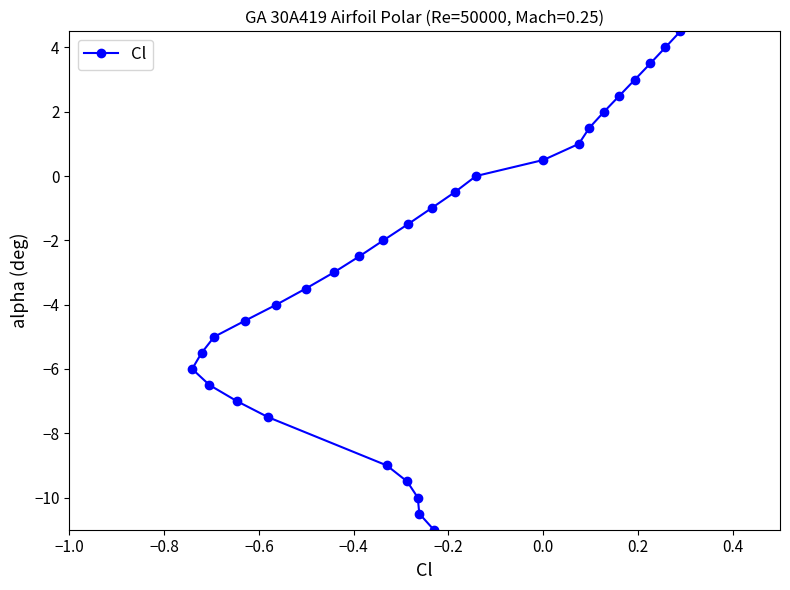

Reading left to right, list all the values displayed in this chart.

-6.0	-5.5	-6.5	-5.0	-7.0	-4.5	-7.5	-4.0	-3.5	-3.0	-2.5	-2.0	-9.0	-9.5	-1.5	-10.0	-10.5	-1.0	-11.0	-0.5	0.0	0.5	1.0	1.5	2.0	2.5	3.0	3.5	4.0	4.5